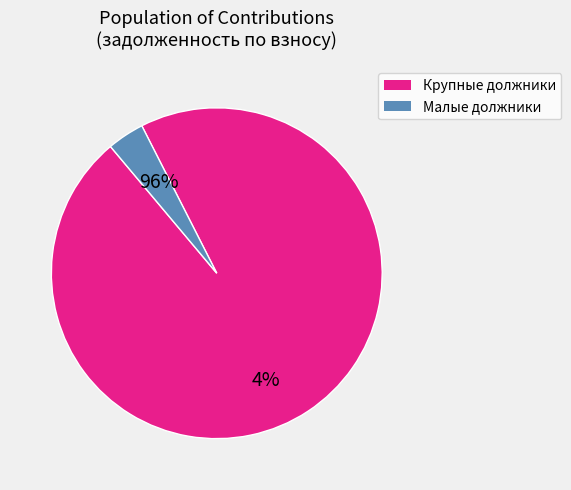

Is 9 the majority of the pie?

No